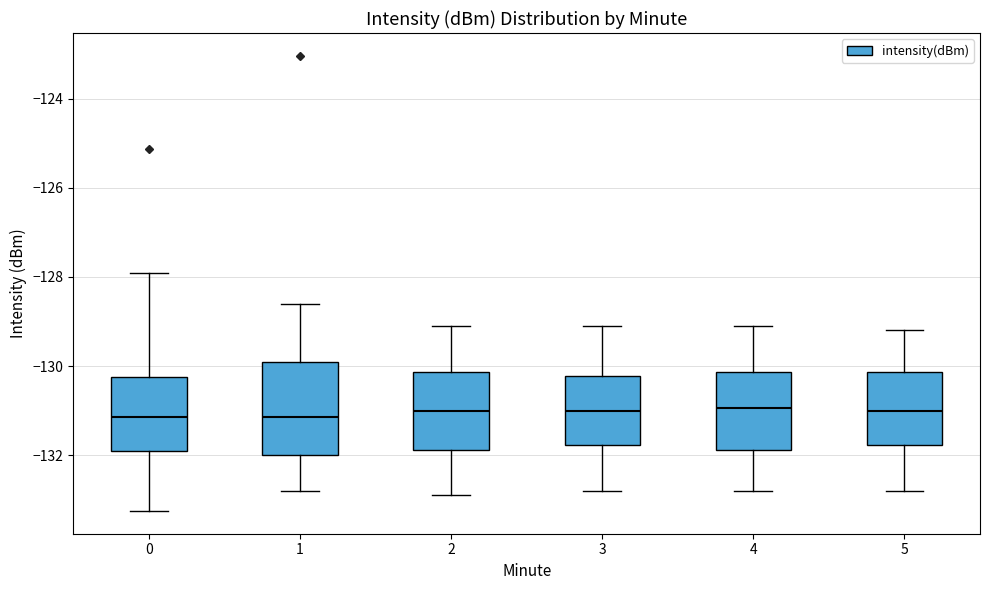

Reading left to right, transcribe this box plot: for each box, give where its median line is, the range the box spans, and where its two whiskers end, as read against the y-axis. The values are not printed on the chart, so give them approximately, as read against the axis.

0: median -131.2, box -132.0 to -130.2, whiskers -133.2 to -128.0
1: median -131.2, box -132.0 to -129.8, whiskers -132.8 to -128.6
2: median -131.0, box -131.8 to -130.2, whiskers -132.8 to -129.0
3: median -131.0, box -131.8 to -130.2, whiskers -132.8 to -129.0
4: median -131.0, box -131.8 to -130.2, whiskers -132.8 to -129.0
5: median -131.0, box -131.8 to -130.2, whiskers -132.8 to -129.2